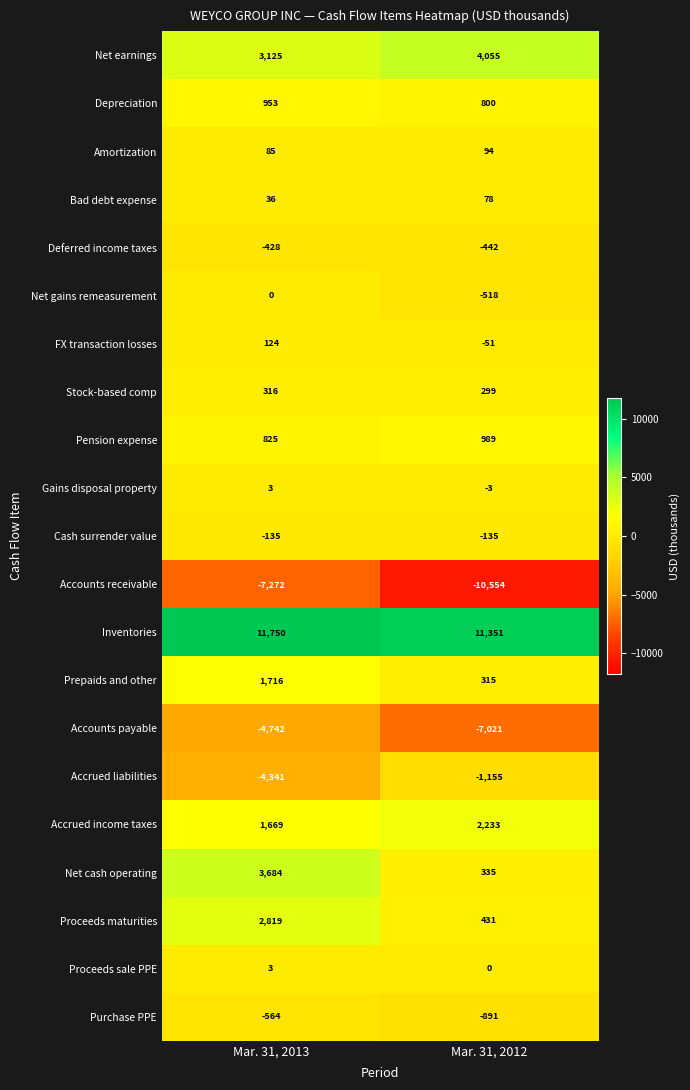

Where is Net earnings nearest to the value 3590?

Mar. 31, 2013